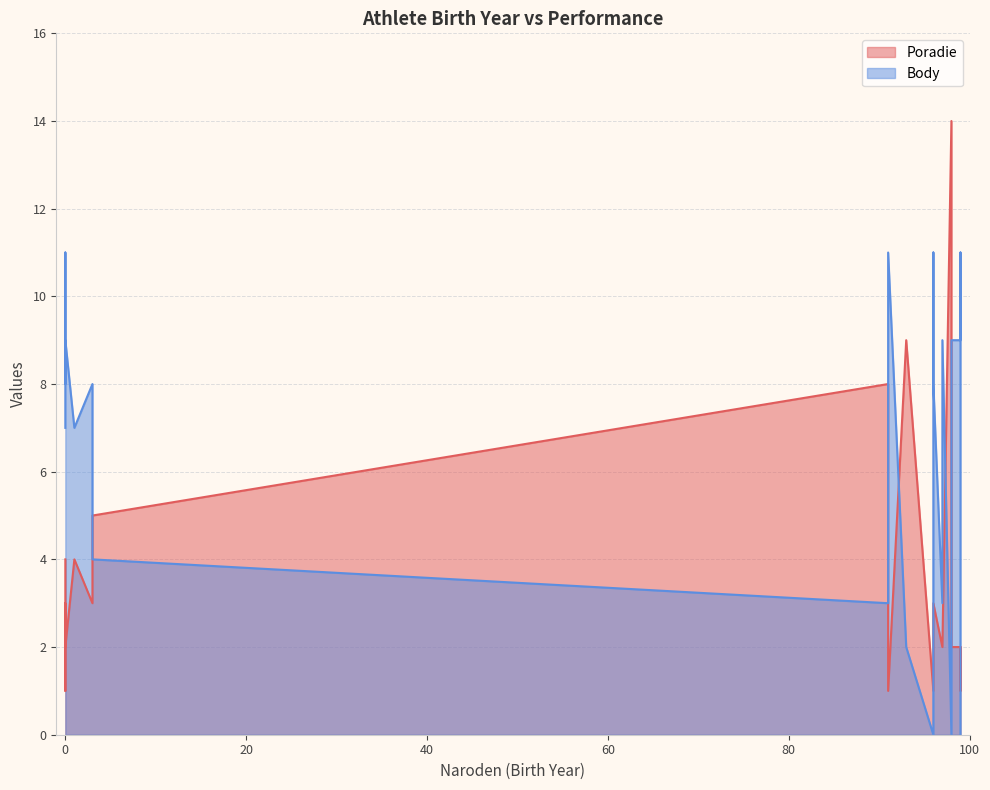

Reading right to left, list all the values displayed in this chart.

Poradie: 98=4	0=3	93=9	0=2	96=1	98=2	98=14	91=8	99=2	97=2	3=3	3=3	97=2	99=1	0=1	99=2	96=3	0=4	91=1	1=4	3=5	96=1	96=3
Body: 98=7	0=8	93=2	0=9	96=11	98=9	98=0	91=3	99=9	97=3	3=8	3=8	97=9	99=11	0=11	99=0	96=8	0=7	91=11	1=7	3=4	96=0	96=8